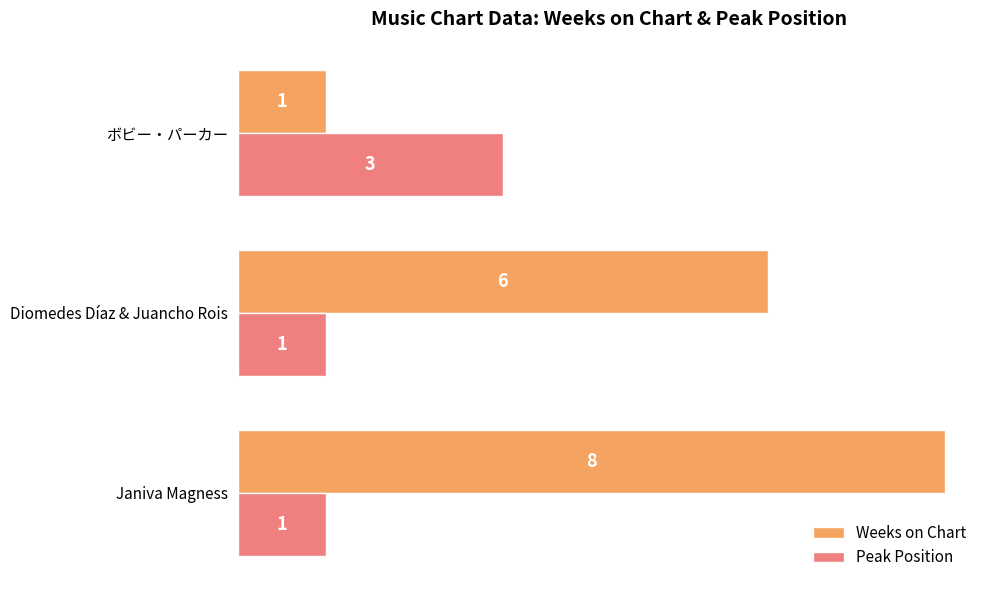

Is the value of Peak Position at Diomedes Díaz & Juancho Rois greater than the value of Weeks on Chart at Diomedes Díaz & Juancho Rois?

No